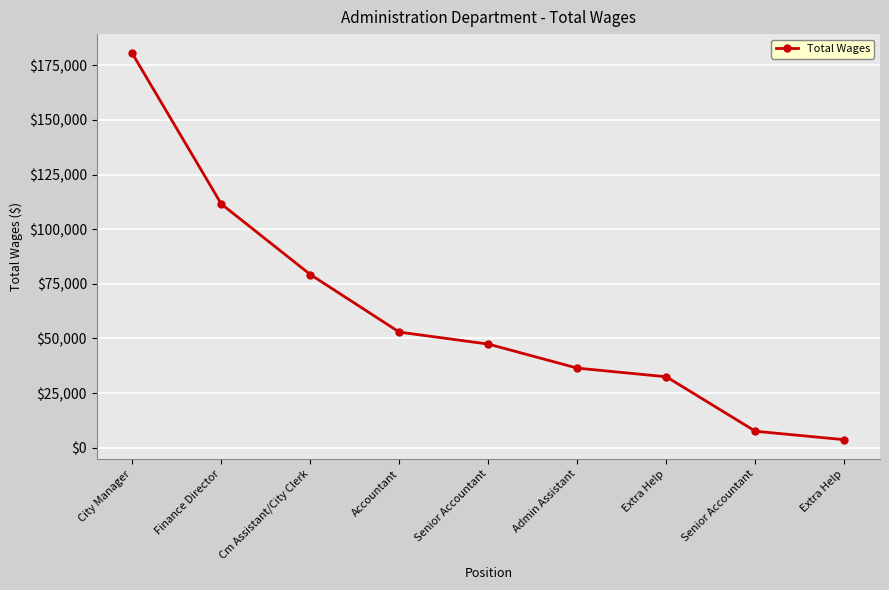

How many categories are shown in the chart?

9